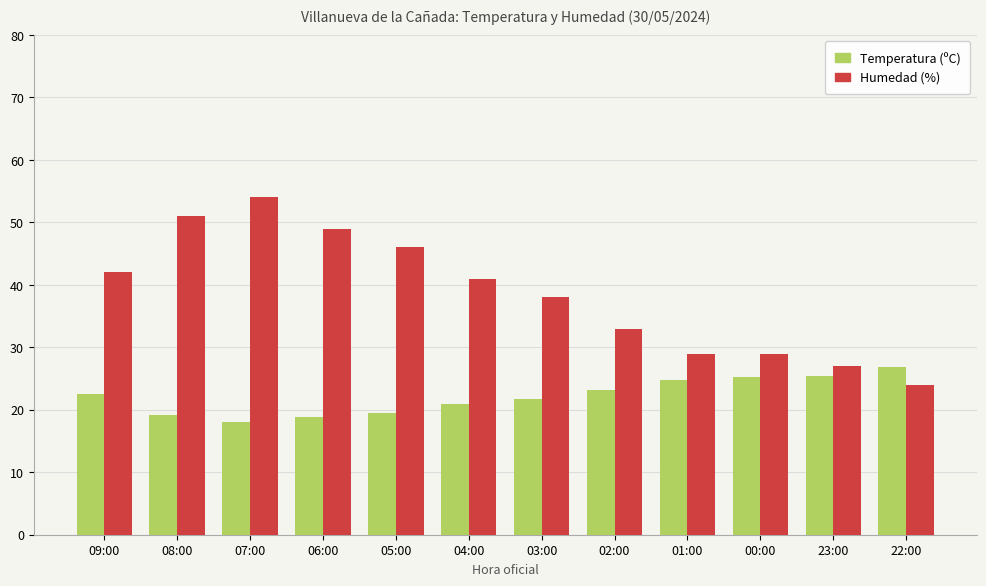

The Humedad (%) series shows 46.9 at 23:00. True or false?

False